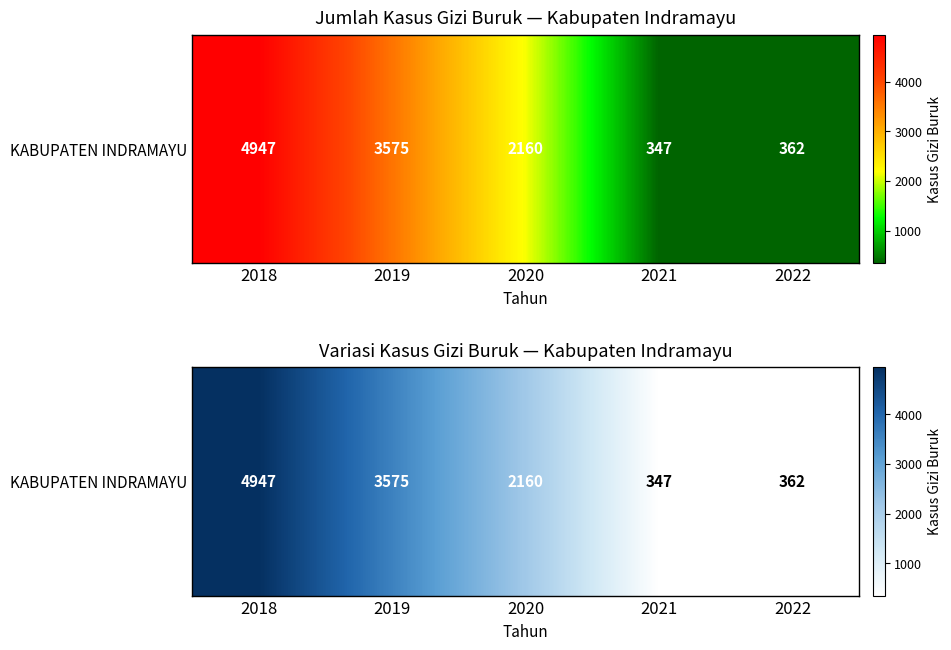

How many values are below 2160?

2